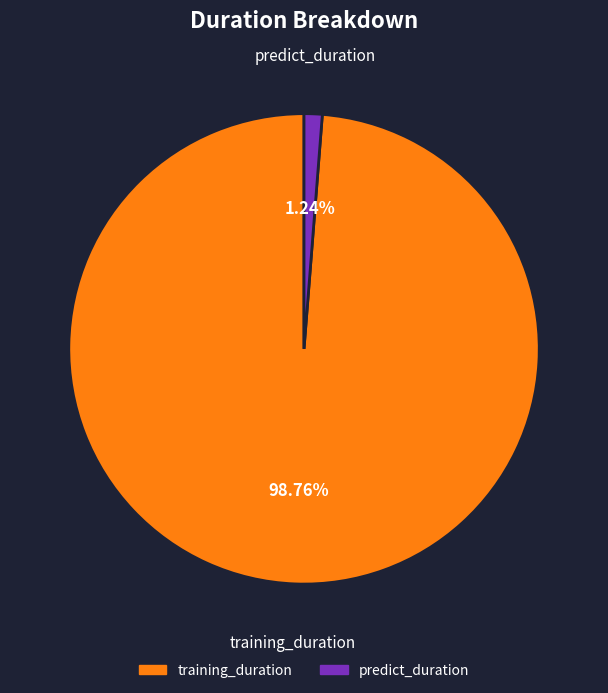

Is training_duration the majority of the pie?

Yes